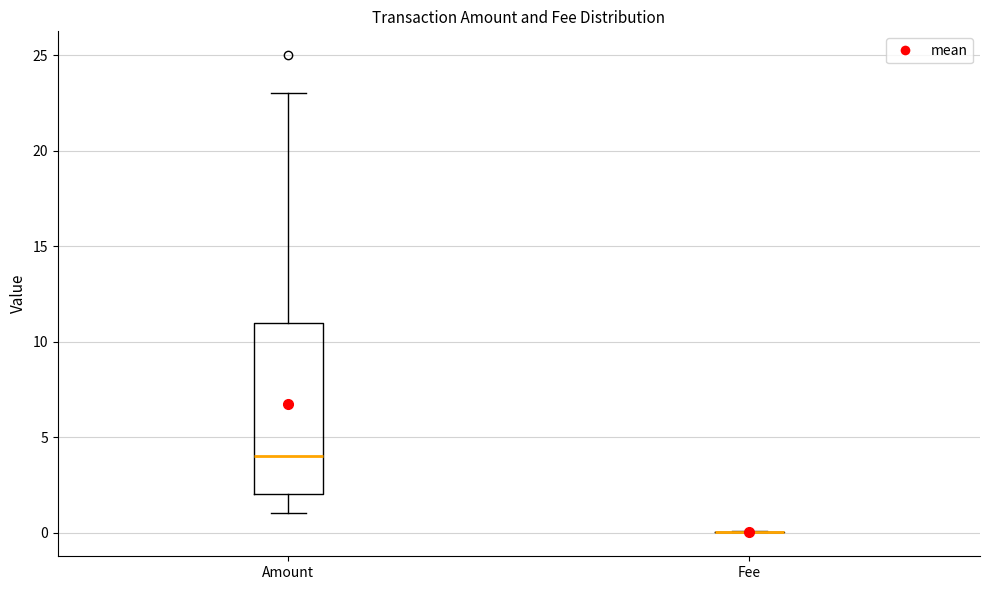

Comparing the boxes themselves (not the whiskers), which one is the tallest?

Amount